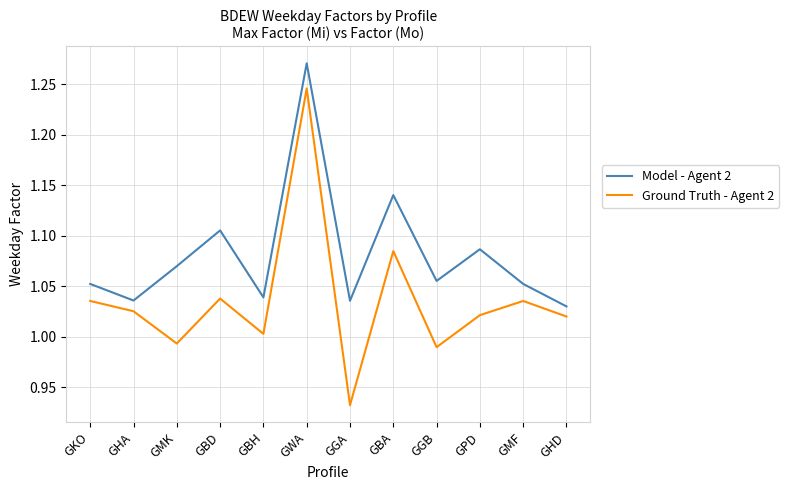

The value of Model - Agent 2 at GGA is 1.6. True or false?

False